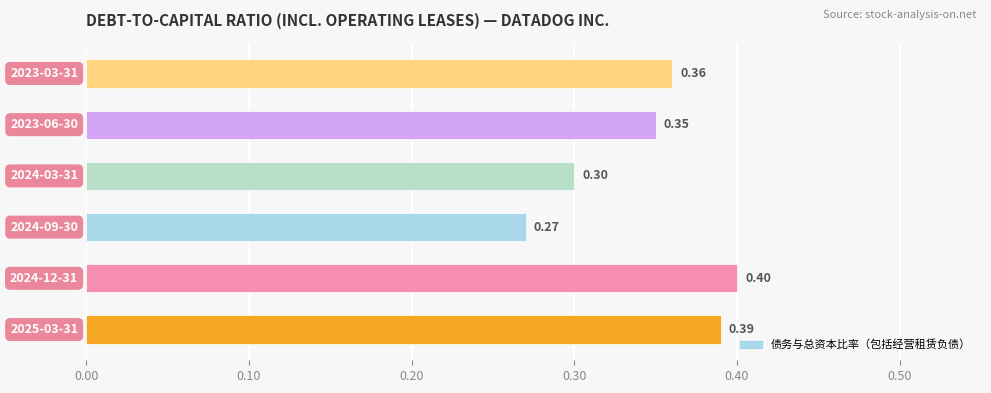

What is the average value?

0.3